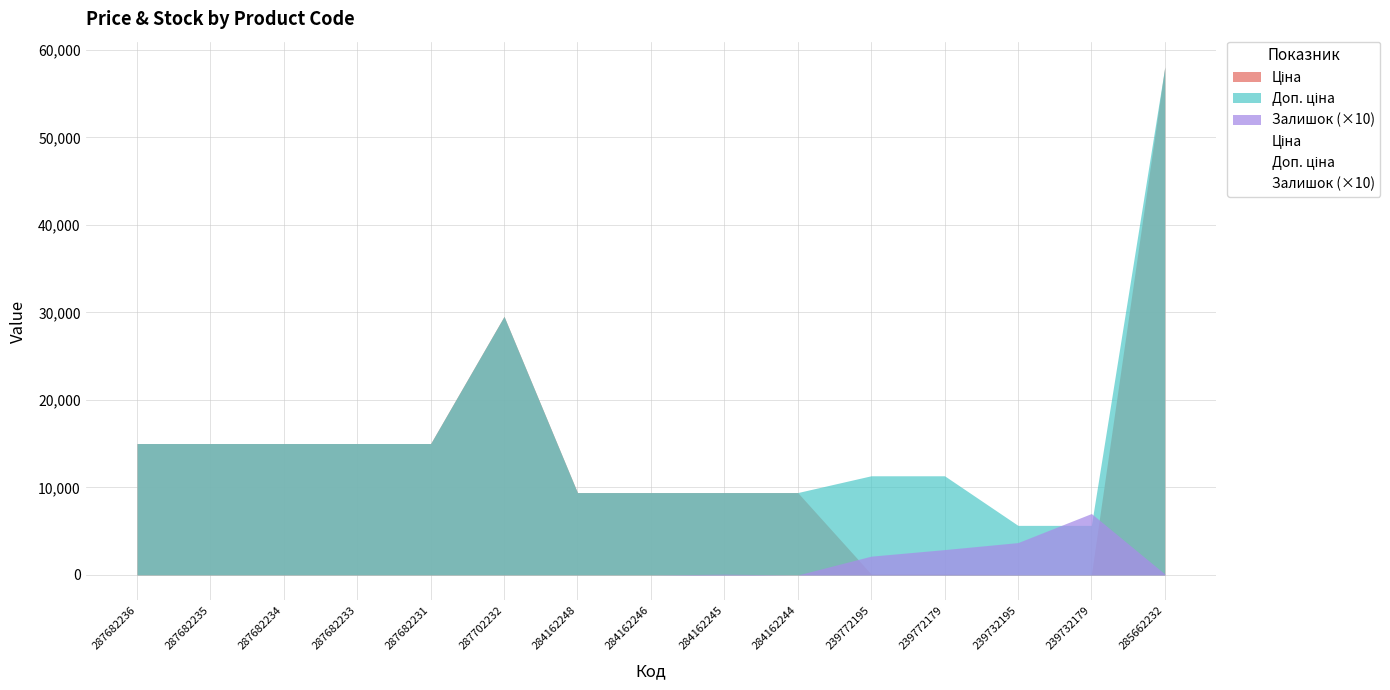

Is it true that Залишок equals 370.0 at 239732195?

True